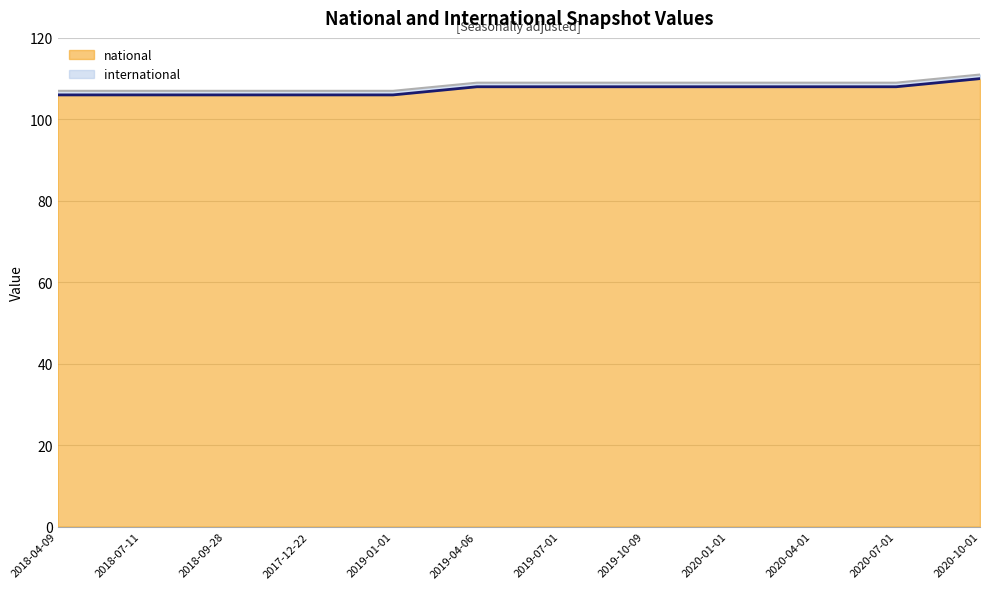

What is the difference between the values at 2019-07-01 and 2018-04-09?

2